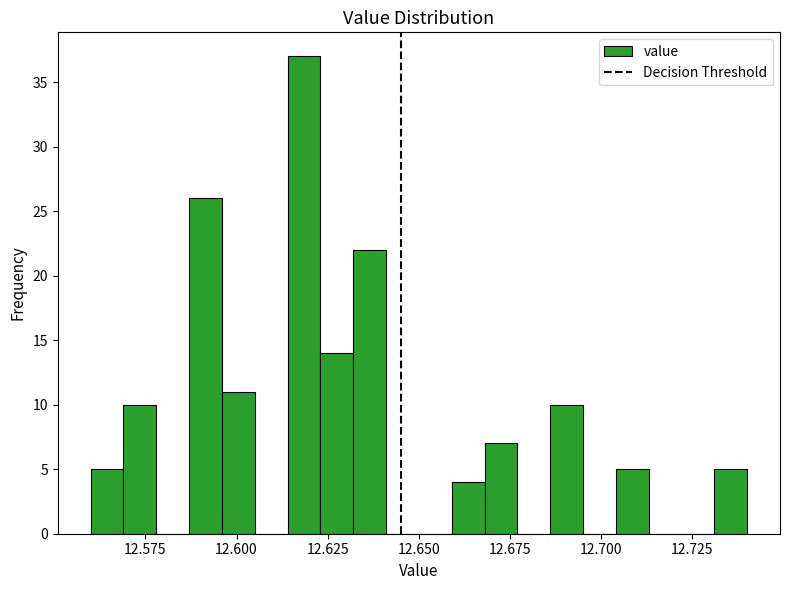

Read against the x-axis, roughly where is the centre of the tallest bar?

12.620